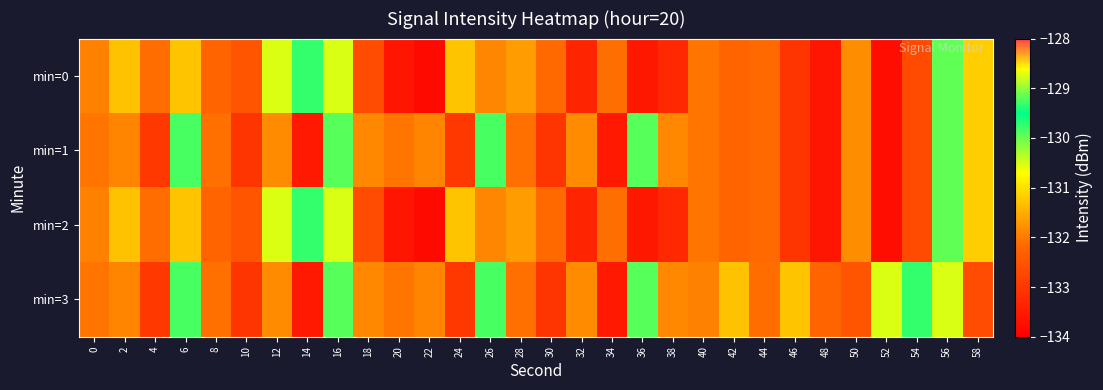

Reading left to right, extract all data points from this chart.

min=0: 0=-131.9	2=-131.3	4=-132.1	6=-131.3	8=-132.2	10=-132.5	12=-128.7	14=-129.7	16=-130.5	18=-132.7	20=-133.6	22=-133.8	24=-131.3	26=-131.9	28=-131.7	30=-132.2	32=-133.3	34=-132.1	36=-133.6	38=-133.3	40=-132.1	42=-132.2	44=-132.2	46=-133.1	48=-133.6	50=-131.8	52=-133.8	54=-132.7	56=-130.0	58=-131.2
min=1: 0=-132.0	2=-131.9	4=-133.0	6=-129.8	8=-132.1	10=-133.0	12=-131.8	14=-133.5	16=-129.9	18=-131.9	20=-132.0	22=-131.9	24=-133.0	26=-129.8	28=-132.1	30=-133.0	32=-131.8	34=-133.5	36=-129.9	38=-131.9	40=-132.1	42=-132.2	44=-132.2	46=-133.1	48=-133.6	50=-131.8	52=-133.8	54=-132.7	56=-130.0	58=-131.2
min=2: 0=-131.9	2=-131.3	4=-132.1	6=-131.3	8=-132.2	10=-132.5	12=-128.7	14=-129.7	16=-130.5	18=-132.7	20=-133.6	22=-133.8	24=-131.3	26=-131.9	28=-131.7	30=-132.2	32=-133.3	34=-132.1	36=-133.6	38=-133.3	40=-132.1	42=-132.2	44=-132.2	46=-133.1	48=-133.6	50=-131.8	52=-133.8	54=-132.7	56=-130.0	58=-131.2
min=3: 0=-132.0	2=-131.9	4=-133.0	6=-129.8	8=-132.1	10=-133.0	12=-131.8	14=-133.5	16=-129.9	18=-131.9	20=-132.0	22=-131.9	24=-133.0	26=-129.8	28=-132.1	30=-133.0	32=-131.8	34=-133.5	36=-129.9	38=-131.9	40=-131.9	42=-131.3	44=-132.1	46=-131.3	48=-132.2	50=-132.5	52=-128.7	54=-129.7	56=-130.5	58=-132.7